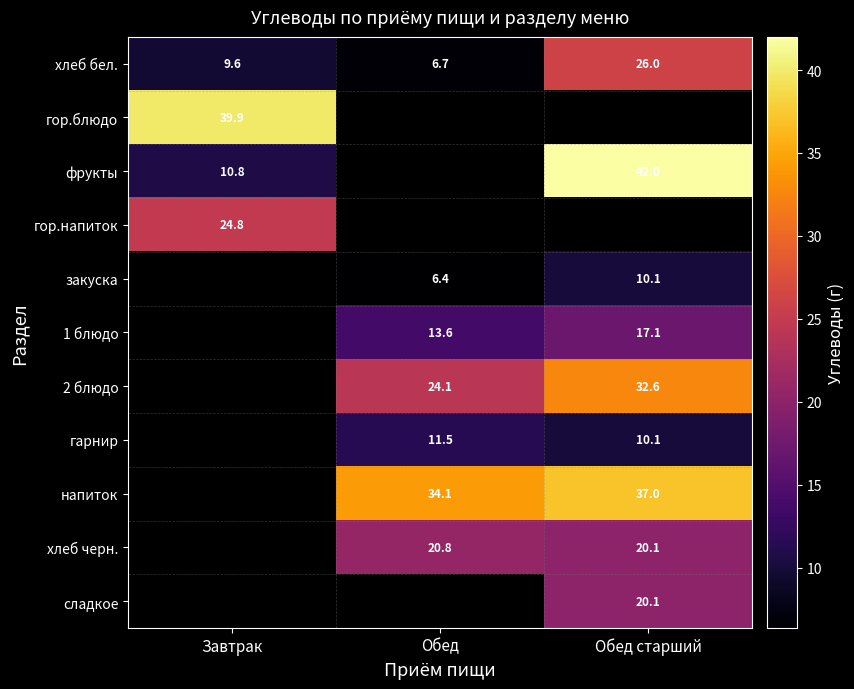

The value of напиток at Обед старший is 37.0. True or false?

True